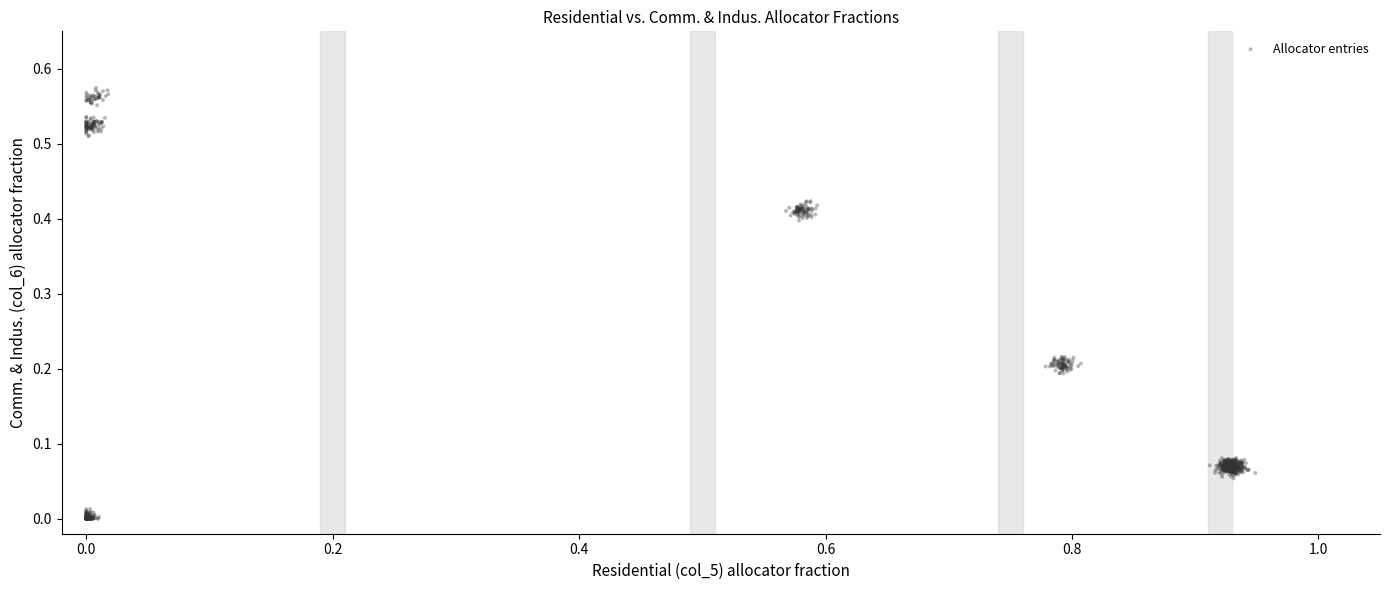

What is the range of X values (max minus min)?

0.9